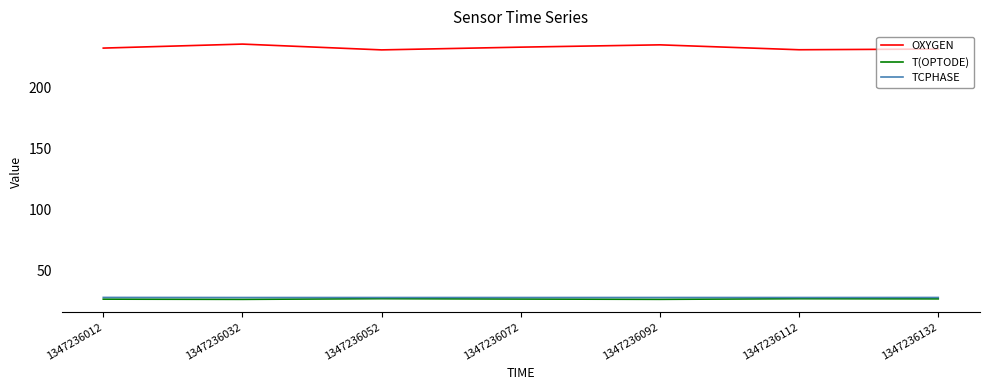

Does the chart have visible grid lines?

No